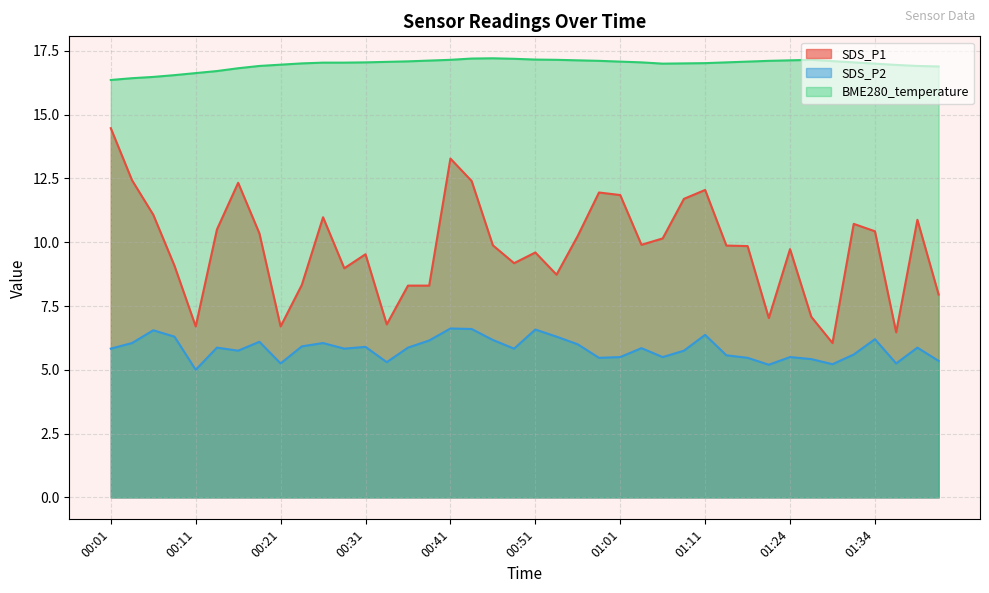

What is the value of the SDS_P2 point at the 32nd from the left?

5.2